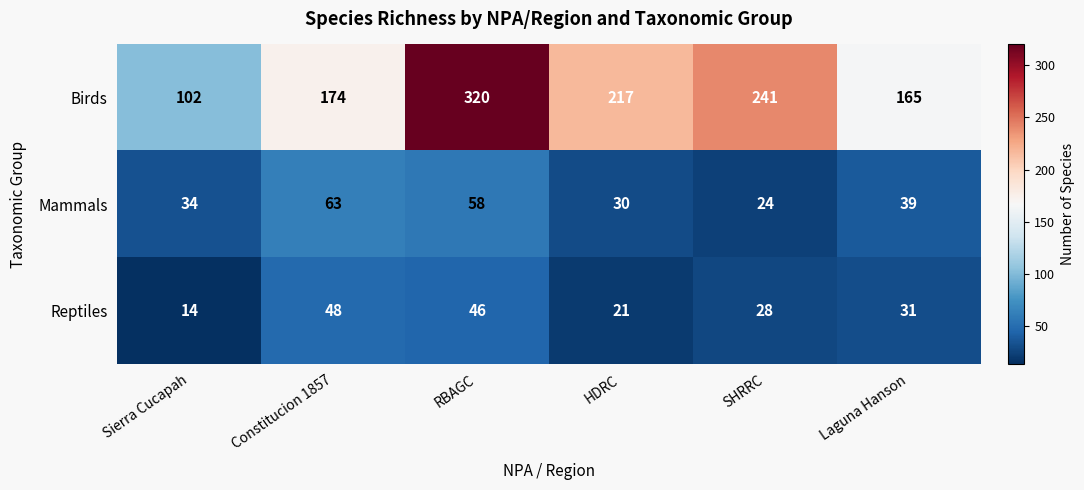

What is the total value across all series at Constitucion 1857?

285